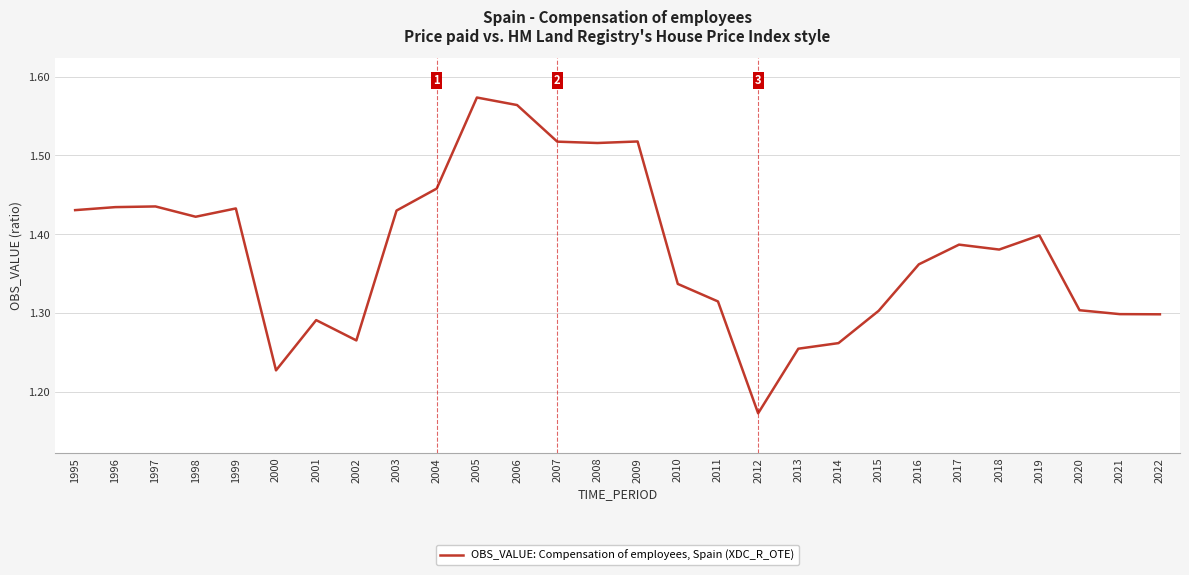

The value at 2001 is 0.4. True or false?

False